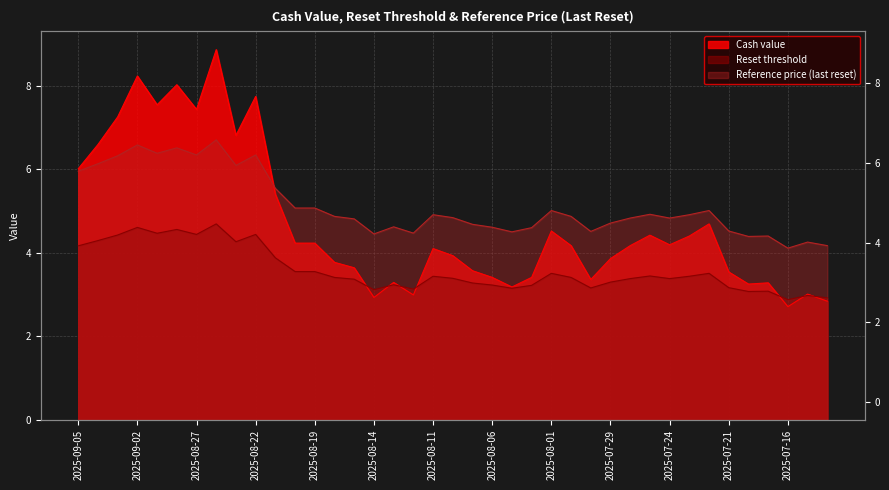

The Reset threshold series shows 7.4 at 2025-09-02. True or false?

False